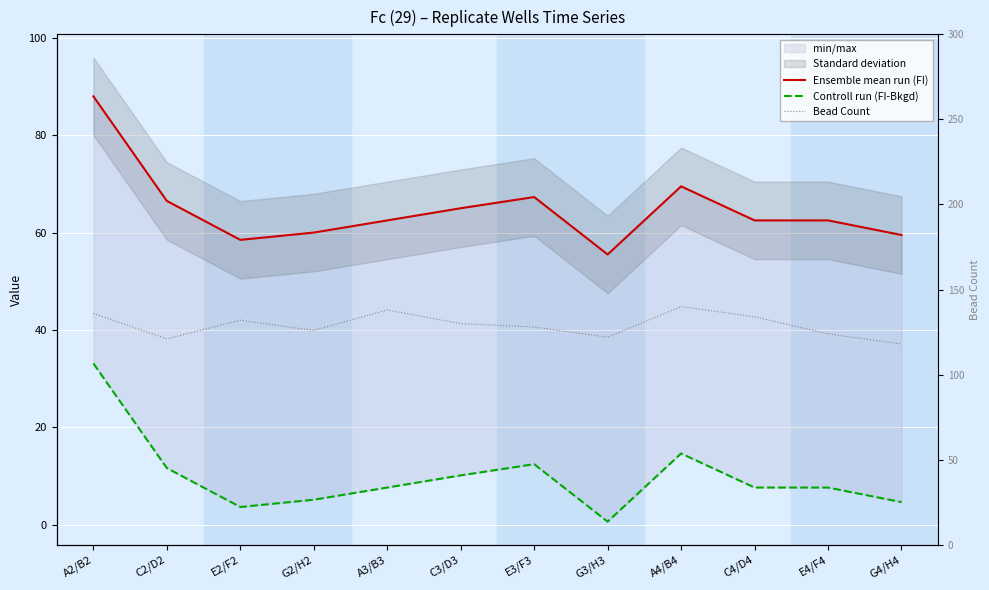

True or false: Controll run (FI-Bkgd) and Ensemble mean run (FI) intersect in this chart.

False